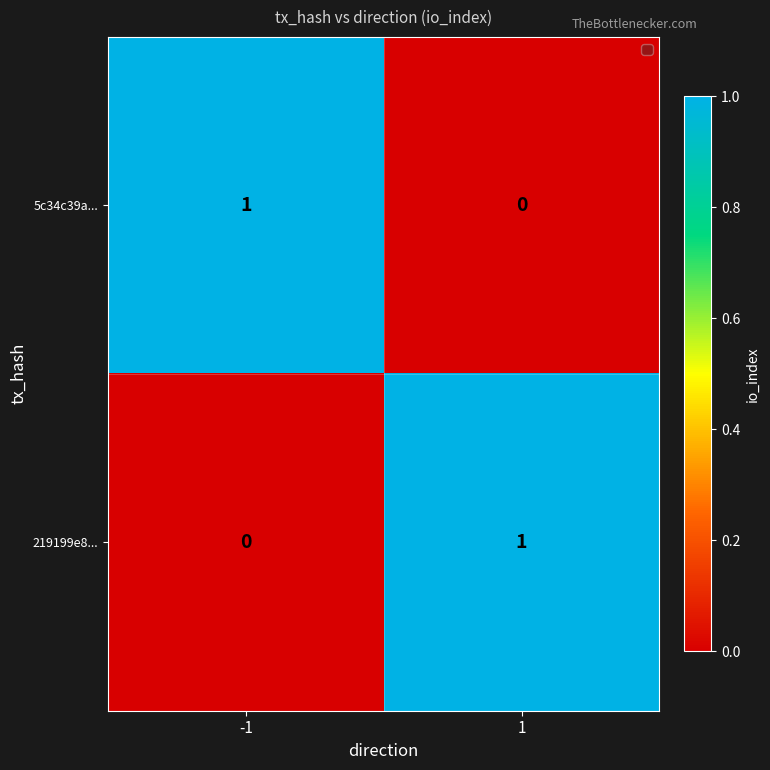

List the labels in order of 219199e8... value, smallest first.

-1, 1